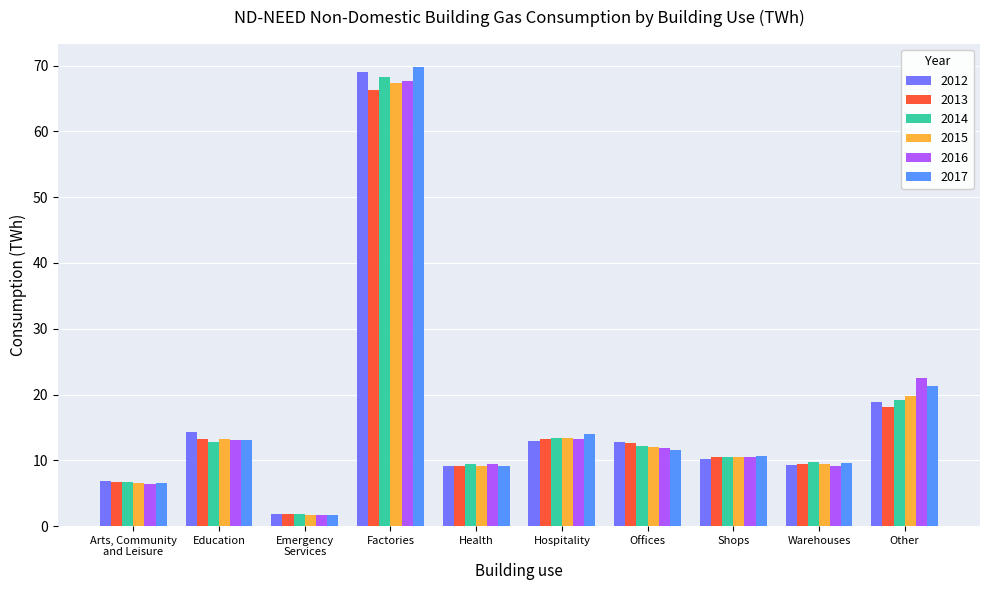

At which label does 2014 reach its minimum?

Emergency
Services